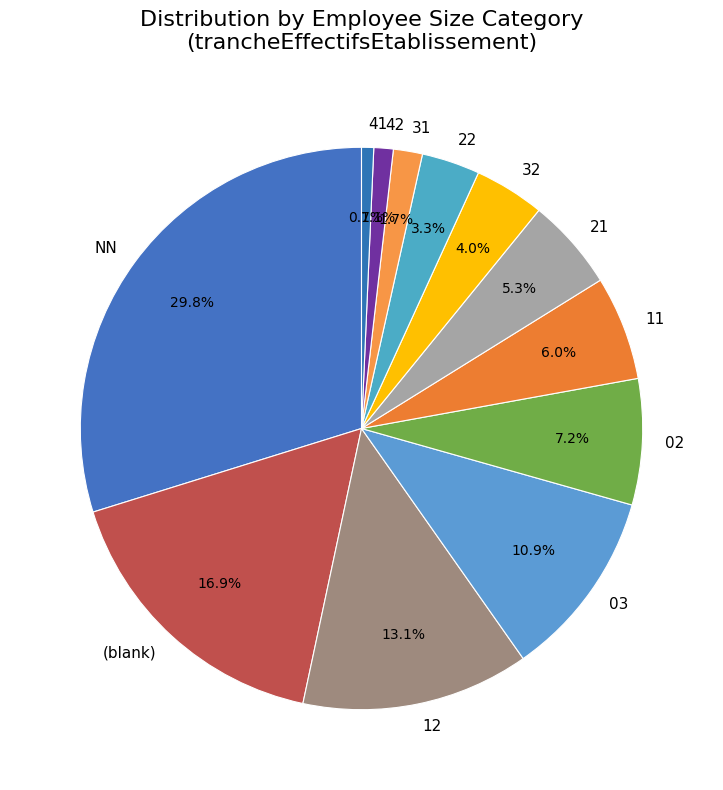

To the nearest percent, what is the difference between the largest and smallest slice percentages?

29%